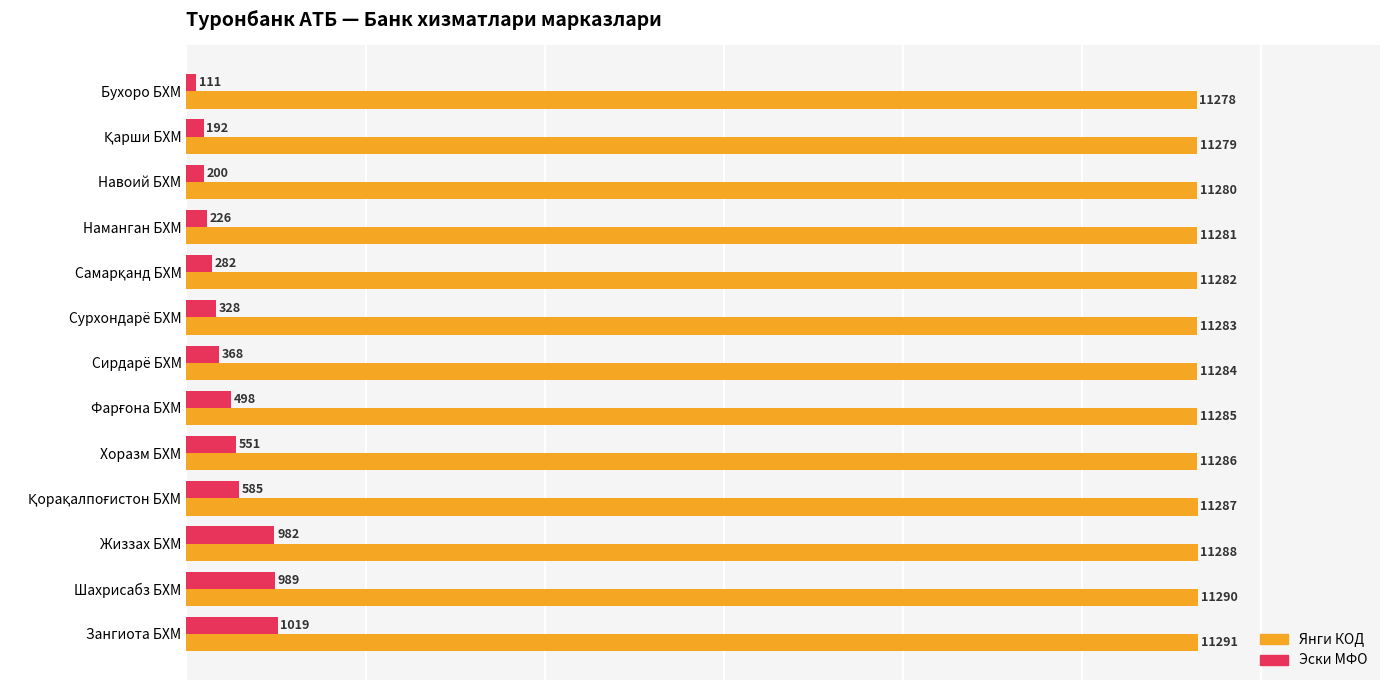

Between Шахрисабз БХМ and Зангиота БХМ, which series saw the biggest shift?

Эски МФО